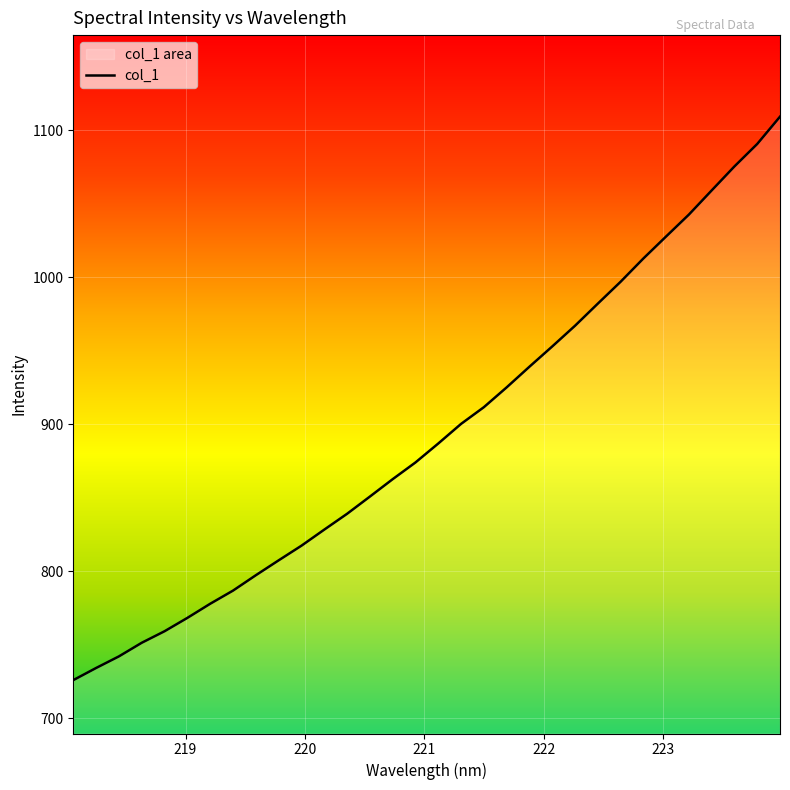

How many lines are shown in the chart?

1